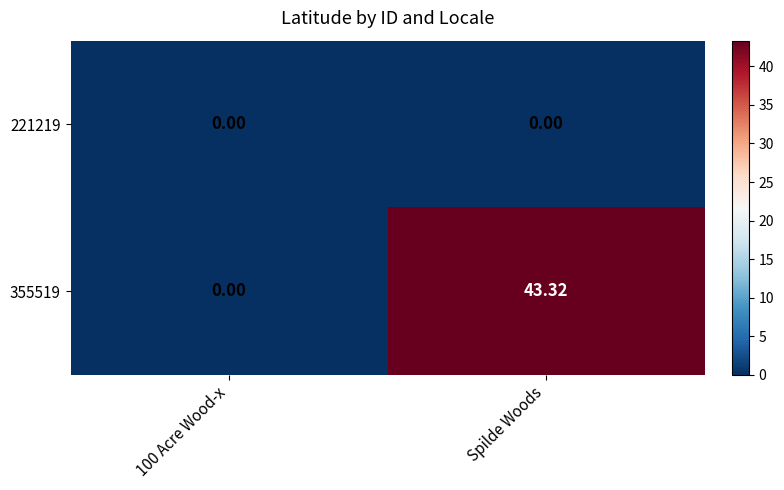

At Spilde Woods, list the series in order from largest to smallest.

355519, 221219